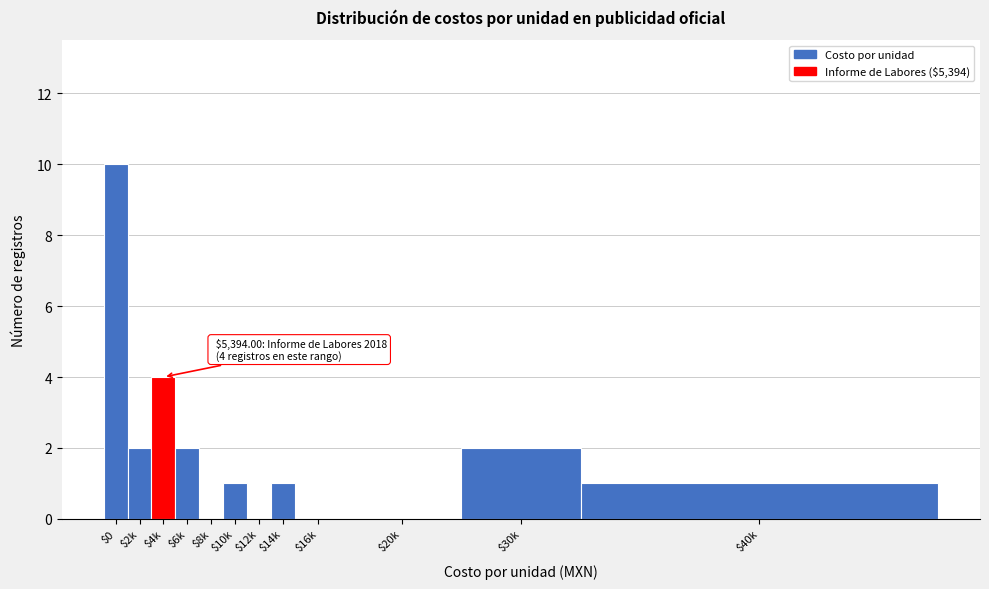

What is the sum of all values?

23